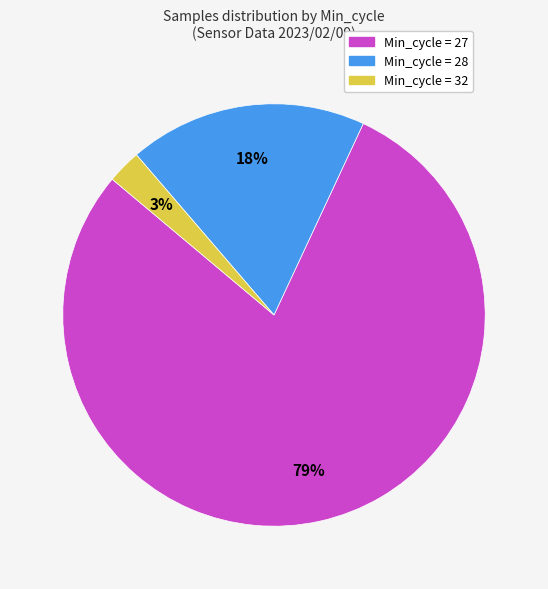

Is there a majority slice in this chart?

Yes